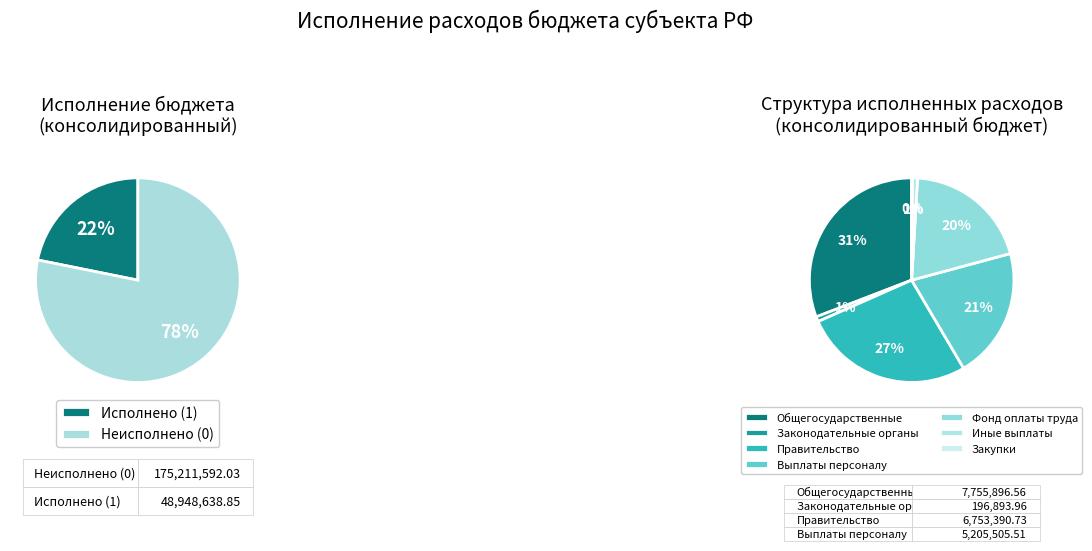

Which slice is the smallest?

Закупка товаров и услуг